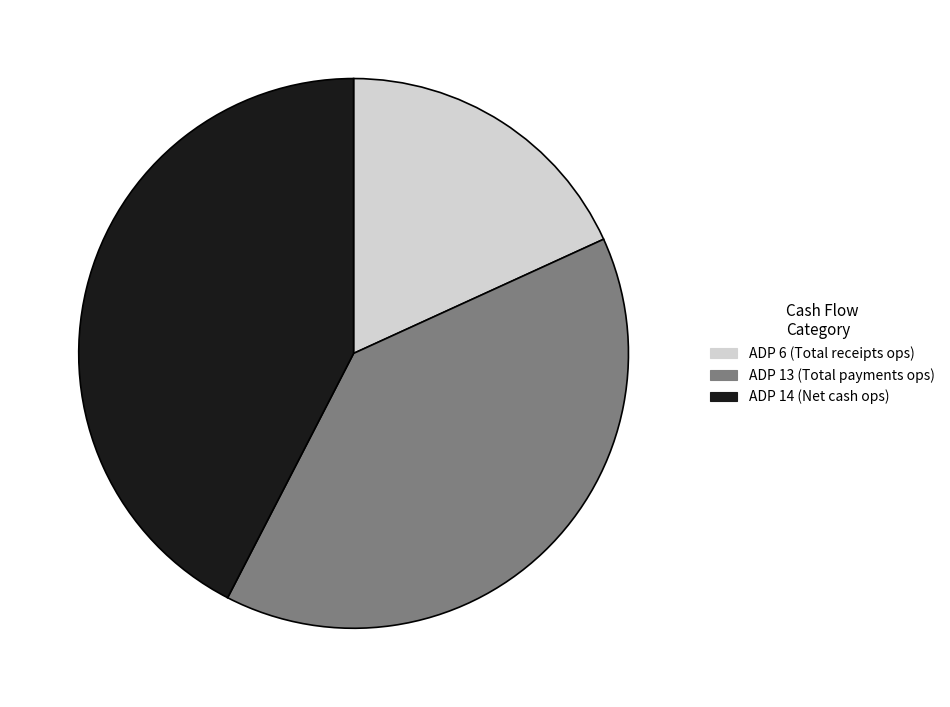

Does any single category account for the majority?

No